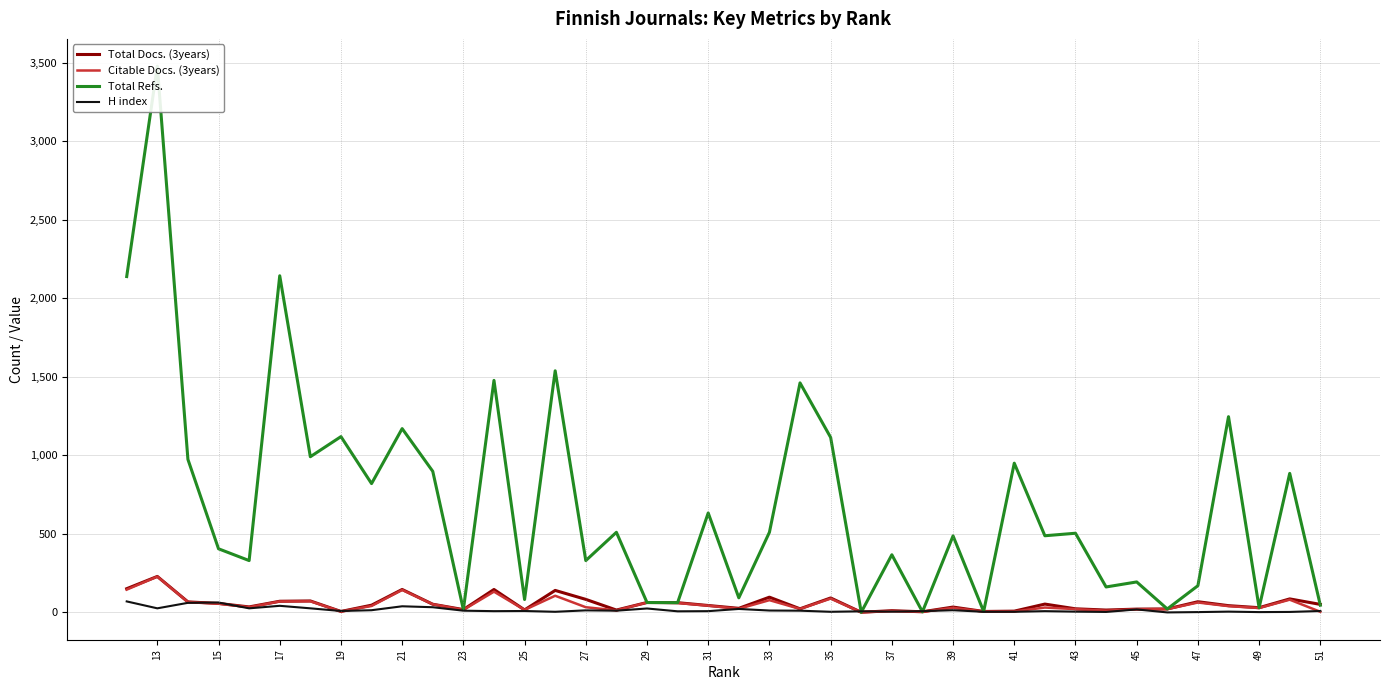

True or false: H index and Citable Docs. (3years) cross at least once.

True